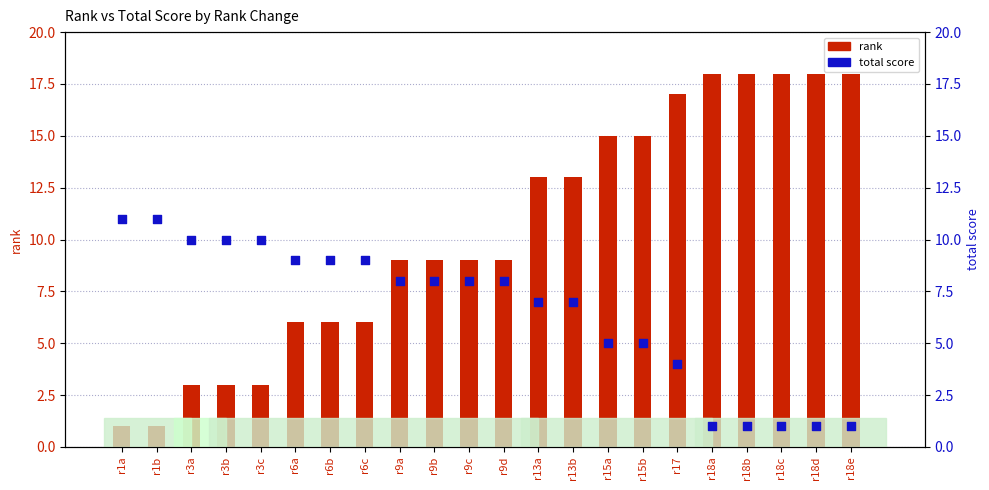

At which category is the sum across all series the highest?

r17